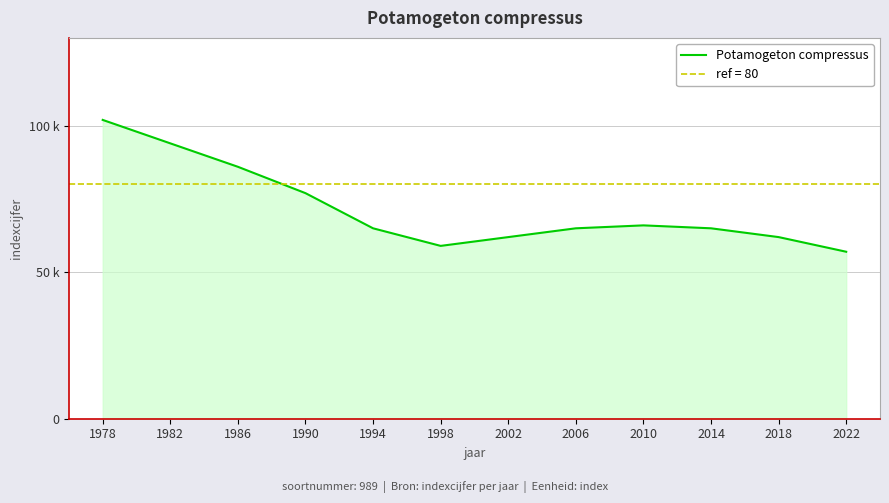

What is the approximate value at 2018, to the nearest 5?

60